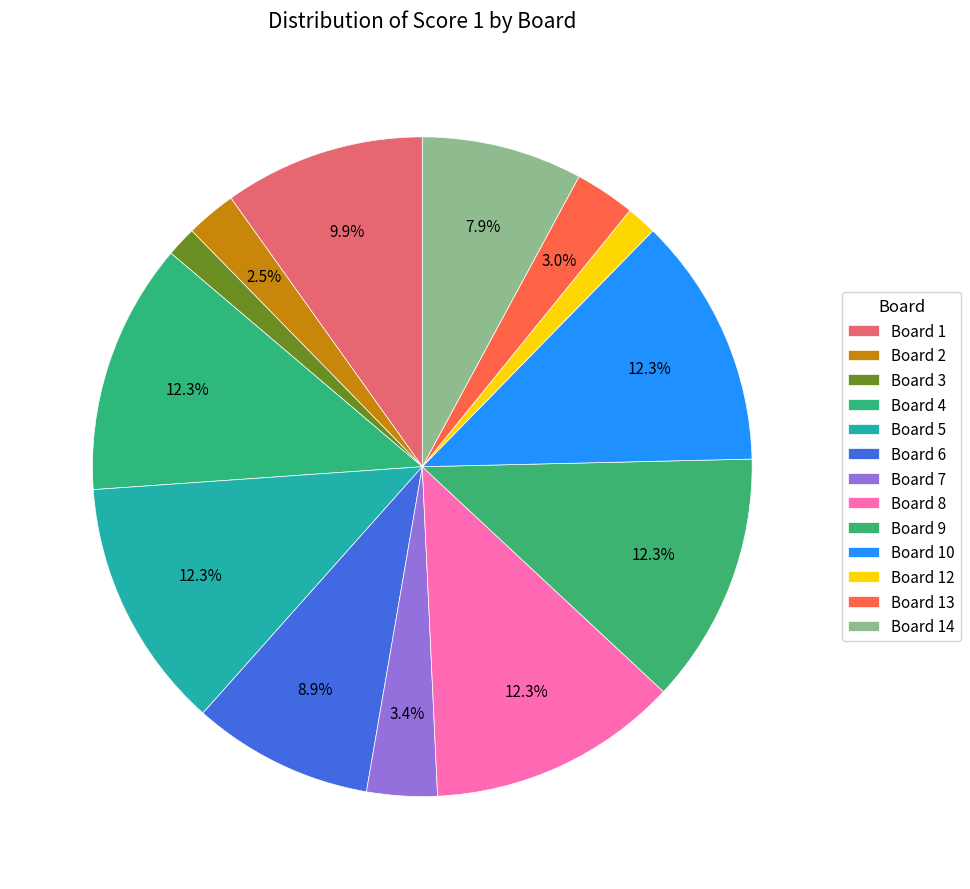

Count the number of slices in the pie.

13